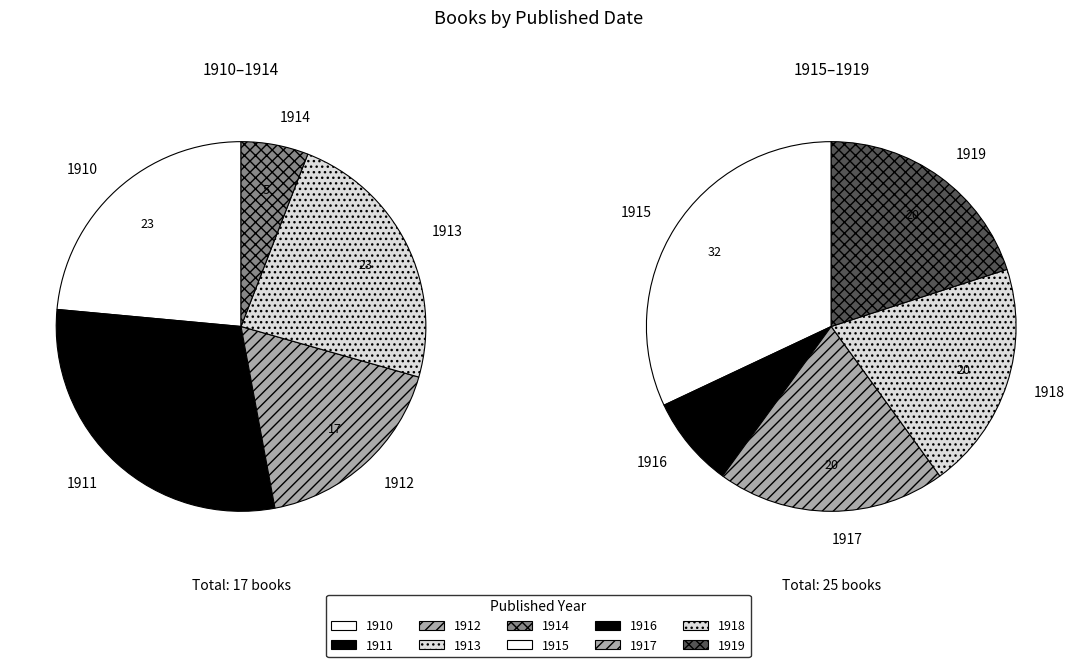

Is there a majority slice in this chart?

No